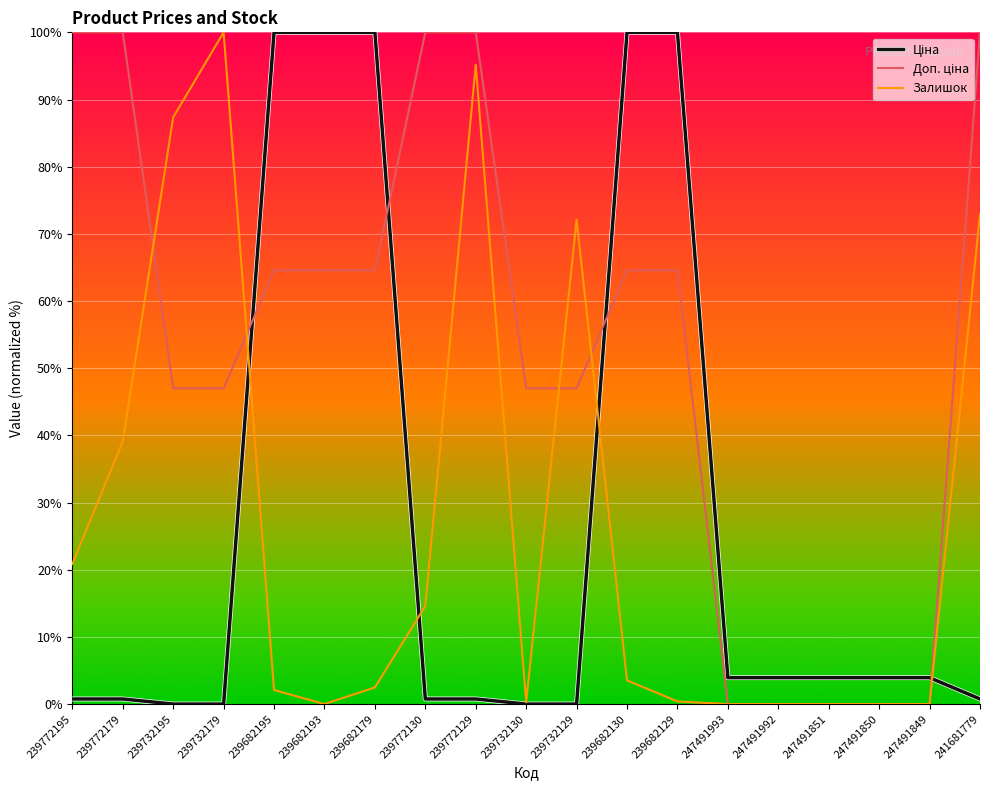

What is the difference between the highest and lowest values at 239682179?

97.5